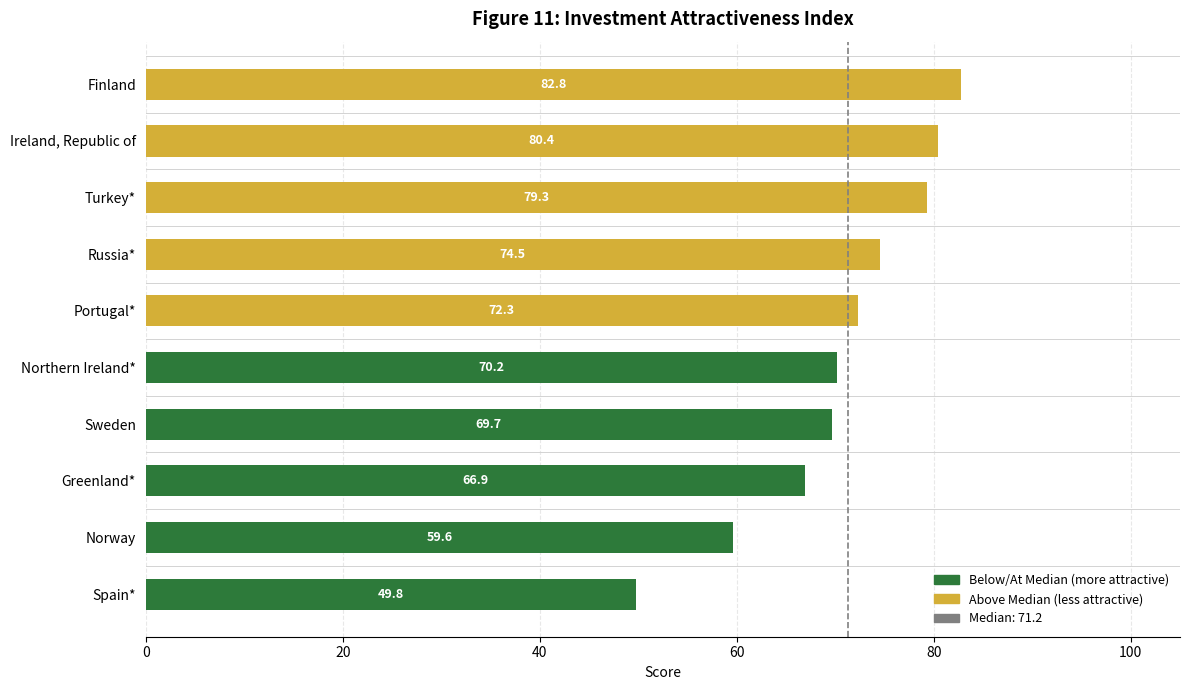

List the labels in order of value, smallest first.

Spain*, Norway, Greenland*, Sweden, Northern Ireland*, Portugal*, Russia*, Turkey*, Ireland, Republic of, Finland